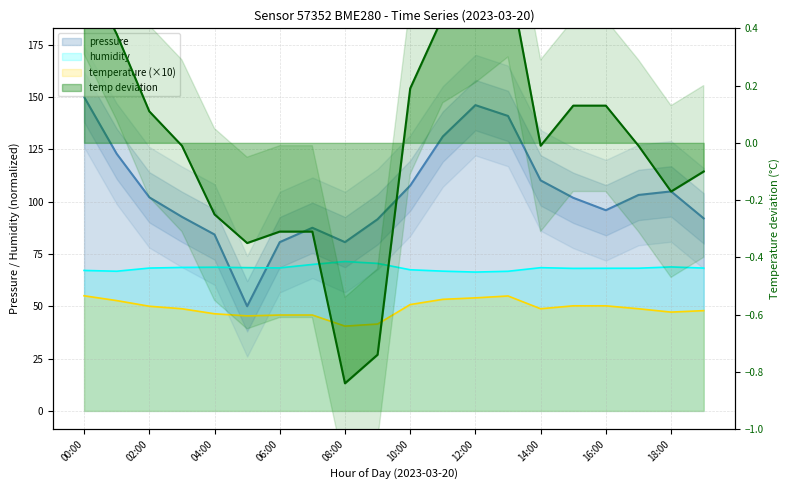

The temperature series shows 16.6 at 02:00. True or false?

False